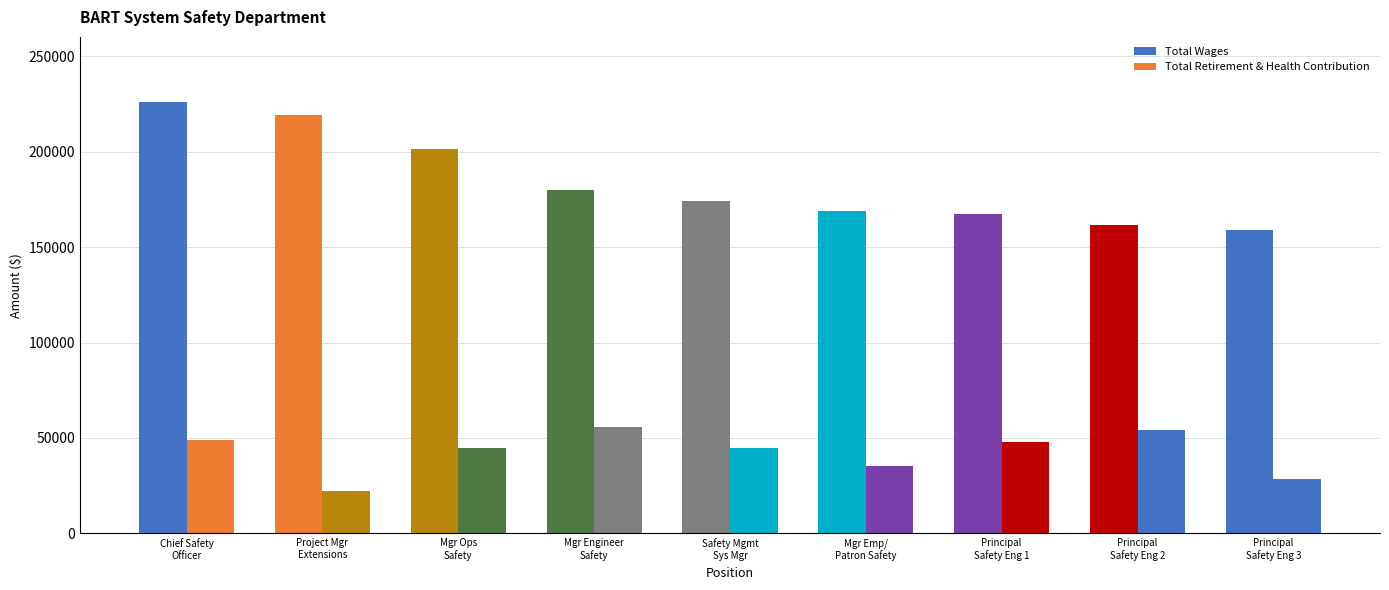

What is the smallest value displayed?

21957